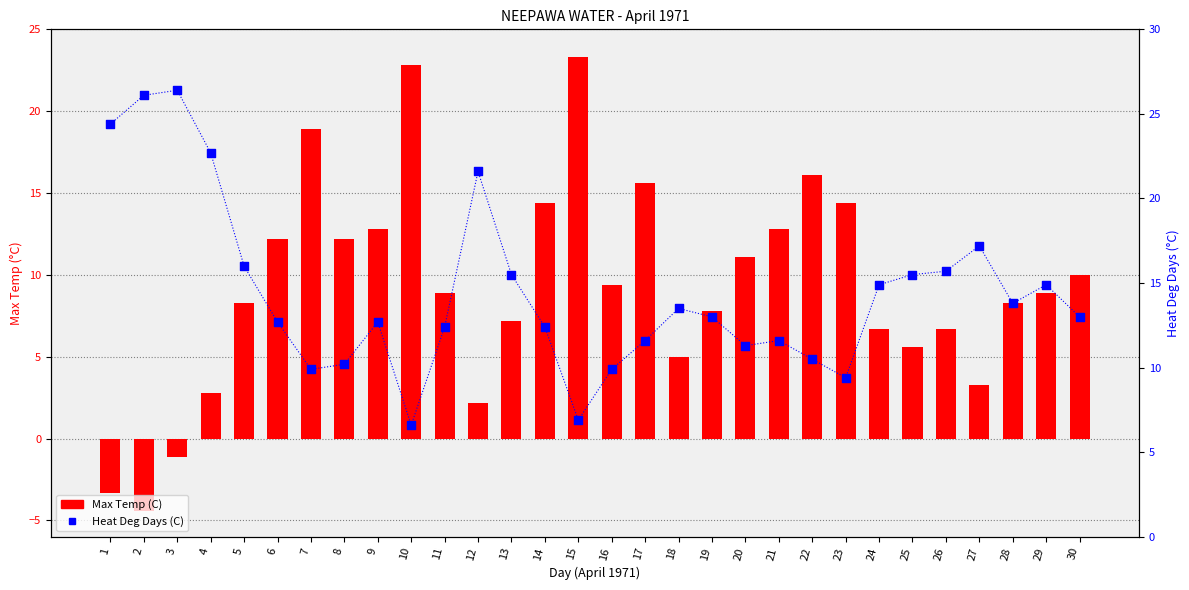

Which series has the widest spread of Y values?

Max Temp (C)